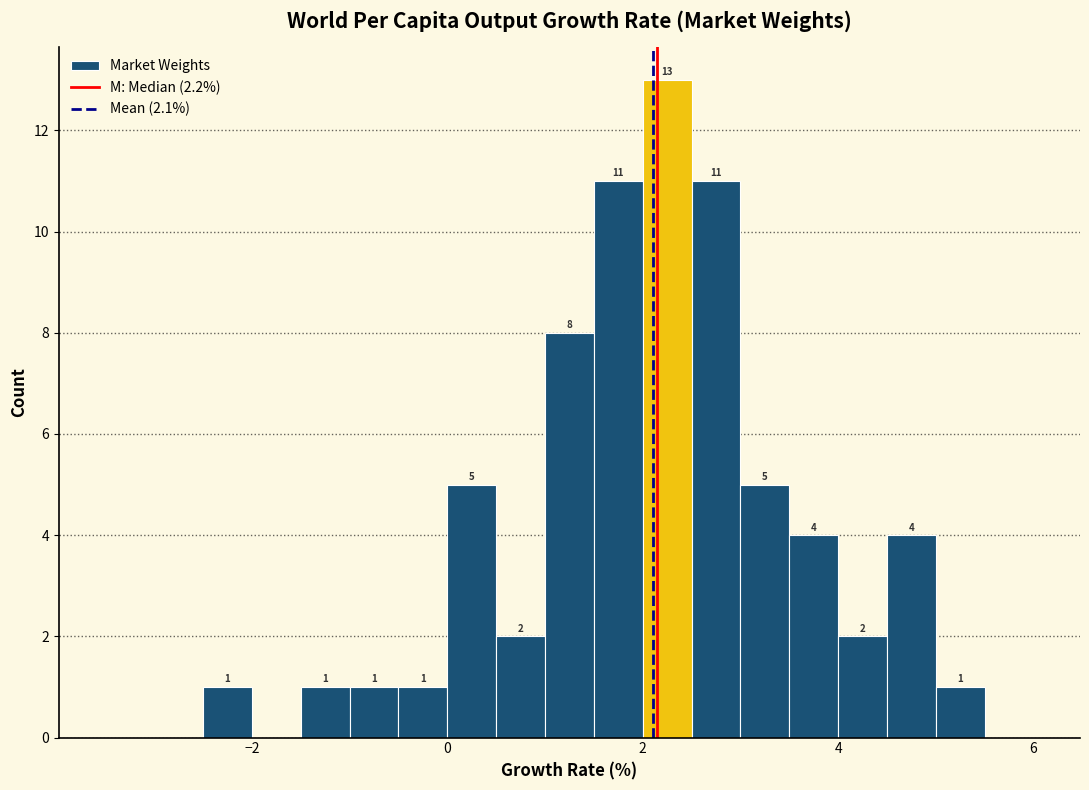

Around what value on the x-axis is the tallest bar? Give the approximate position of its centre, as read against the axis.

2.2